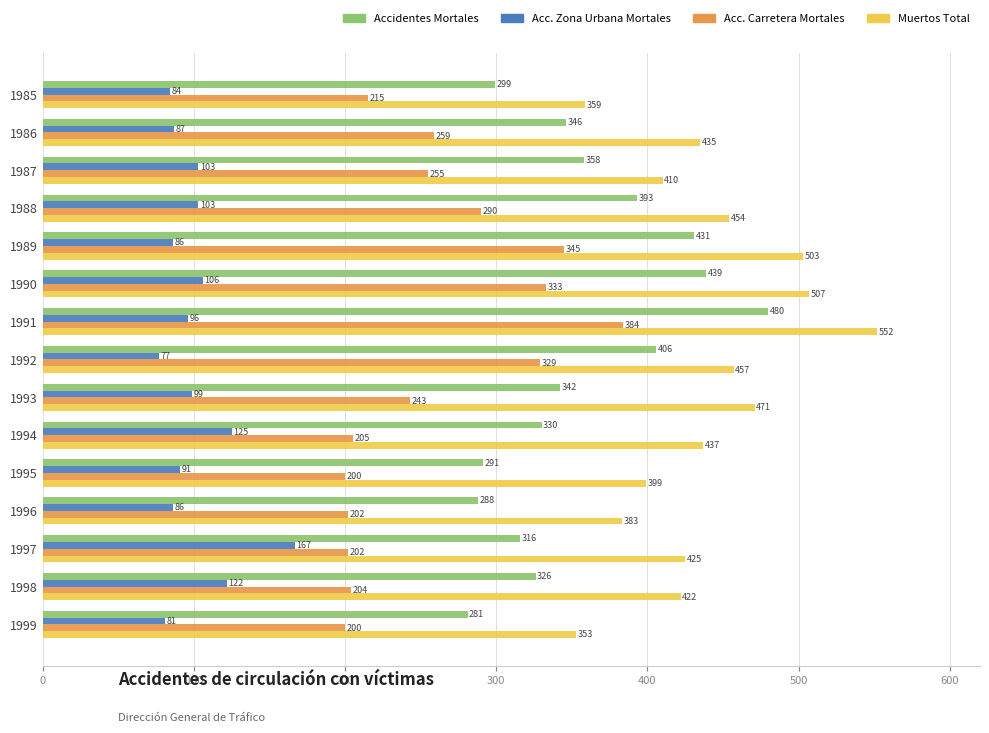

What is the difference between the highest and lowest values at 1985?

275